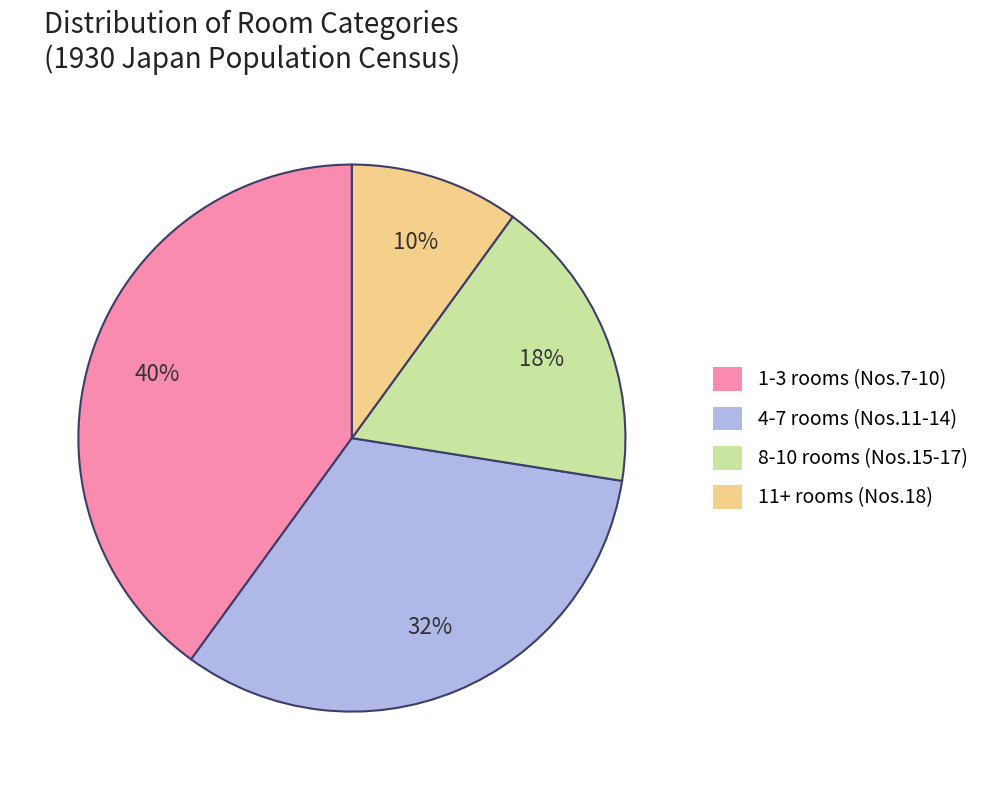

Is there a majority slice in this chart?

No